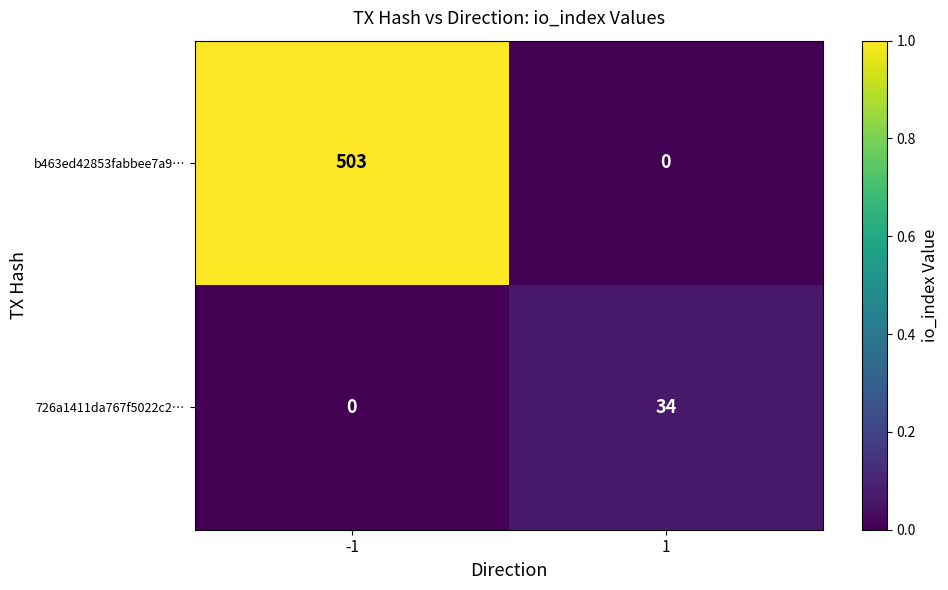

Rank the series by their average value, from lowest to highest.

726a1411da767f5022c2…, b463ed42853fabbee7a9…